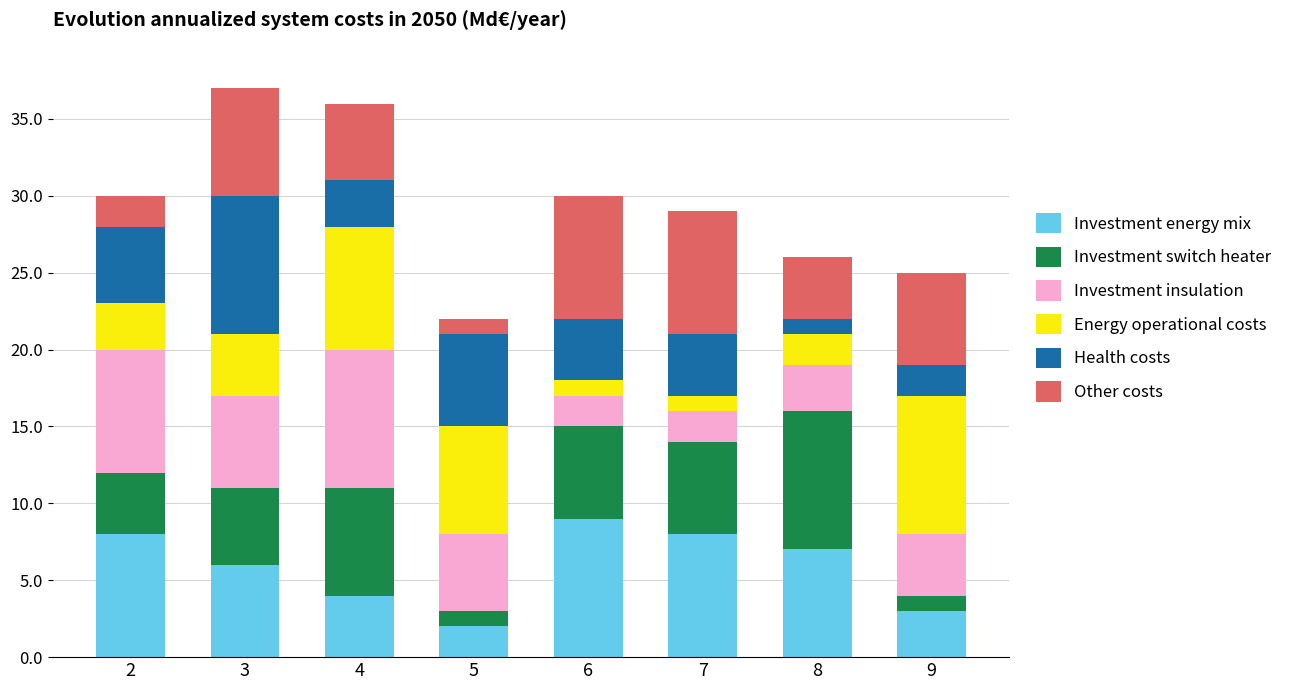

Is it true that Investment energy mix equals 4 at 4?

True